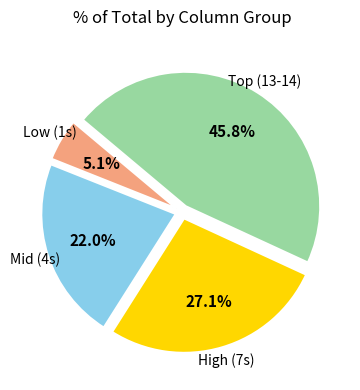

Does any single category account for the majority?

No